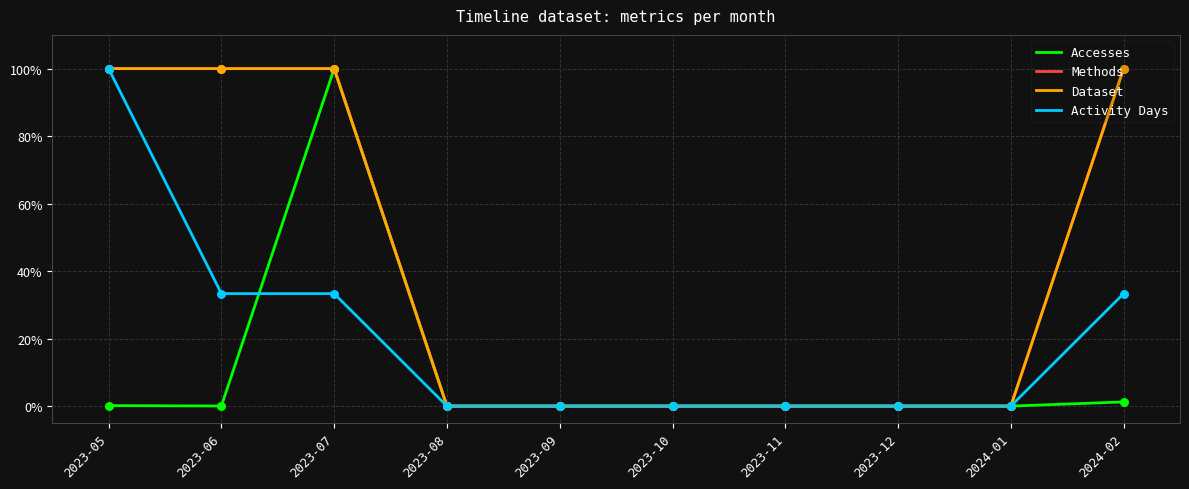

At how many categories does at least one series exceed 0?

4